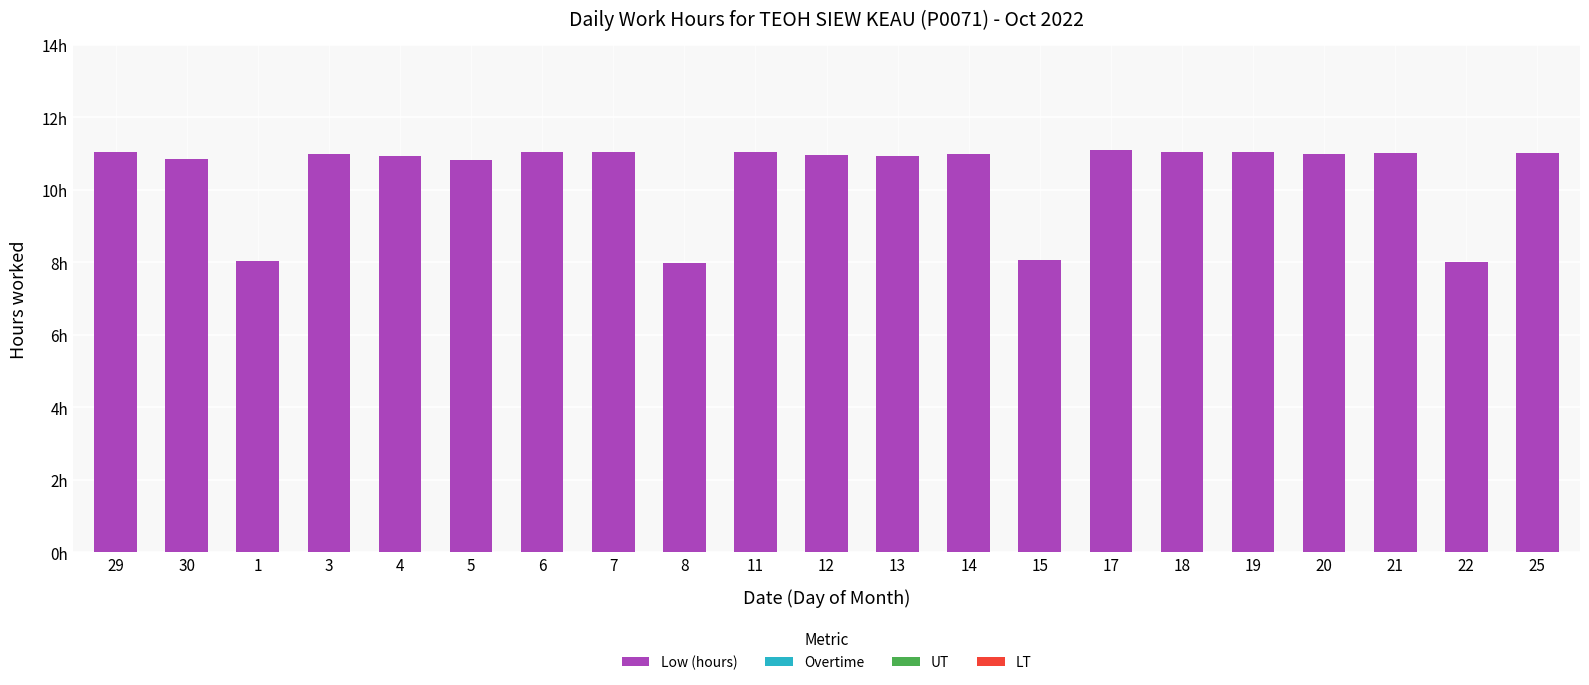

At which category does the chart reach its peak across all series?

17